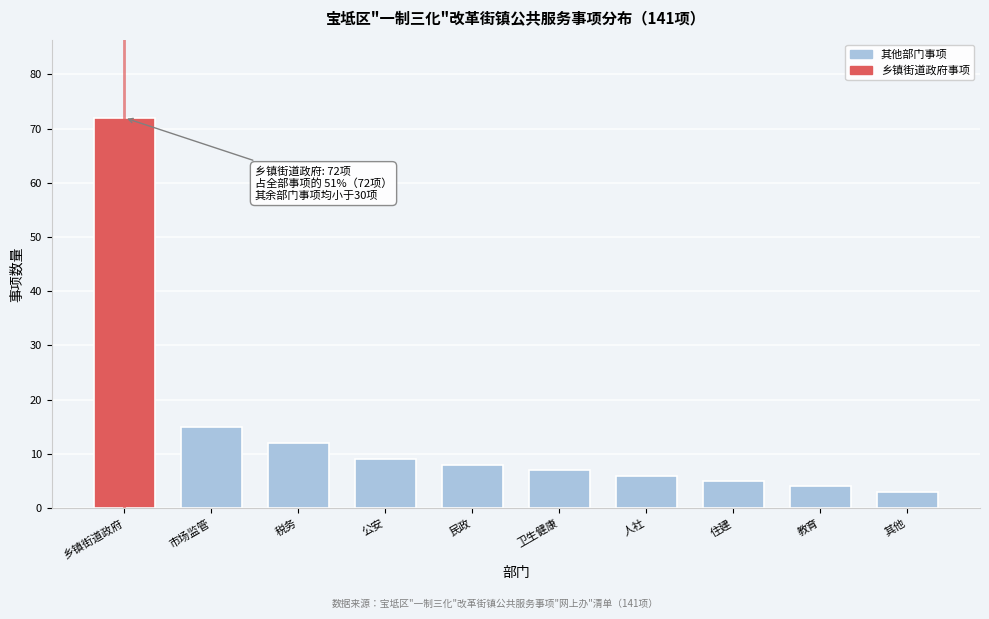

Reading left to right, what are all the values shown in this chart?

72	15	12	9	8	7	6	5	4	3